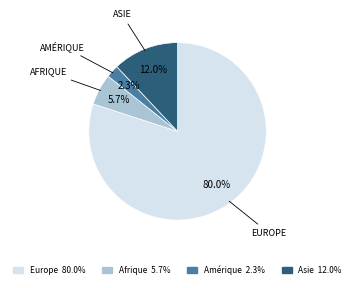

Is it true that Asie is 26% of the pie?

False